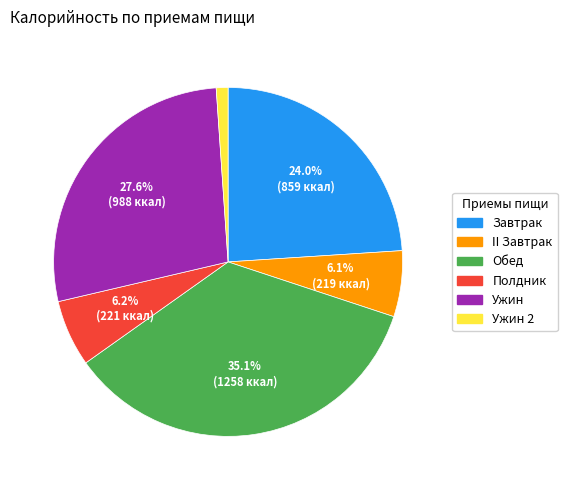

Is there any slice that represents more than half of the pie?

No